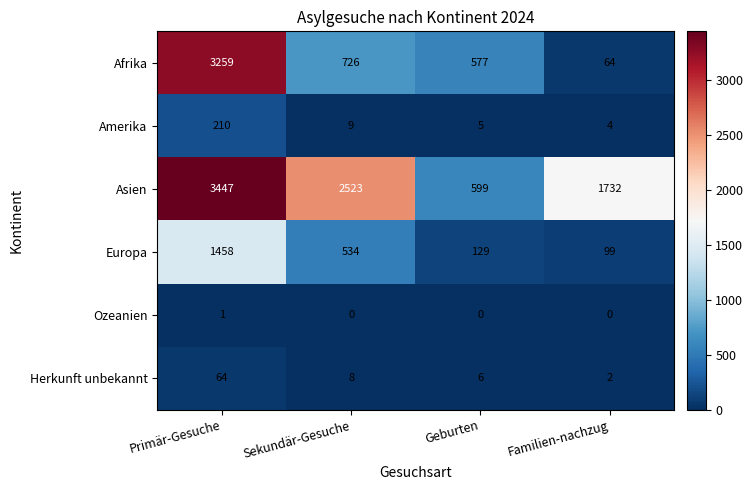

What is the difference between the maximum and minimum values in the Amerika series?

206